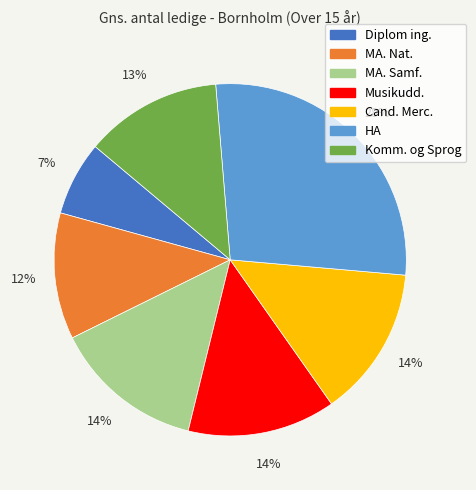

Which category has the biggest portion of the pie?

HA